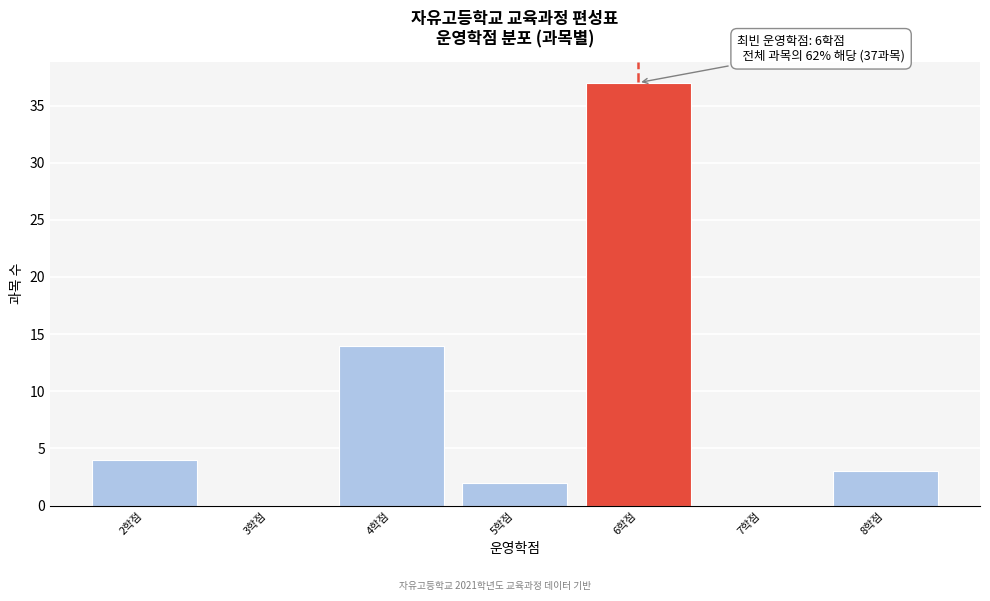

Over which range of the x-axis is the bar tallest?

5.5 to 6.5